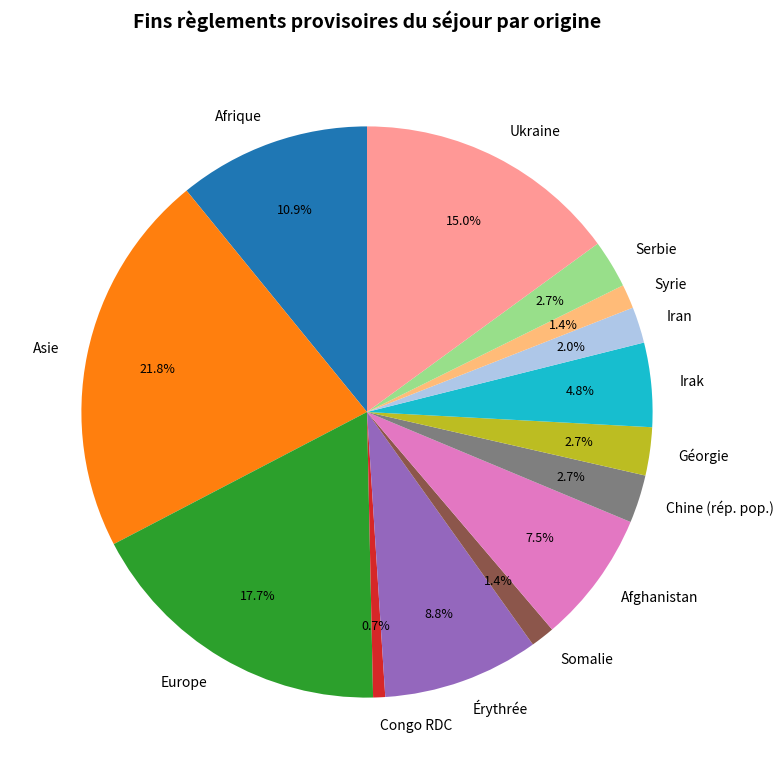

How many segments does this pie chart have?

14